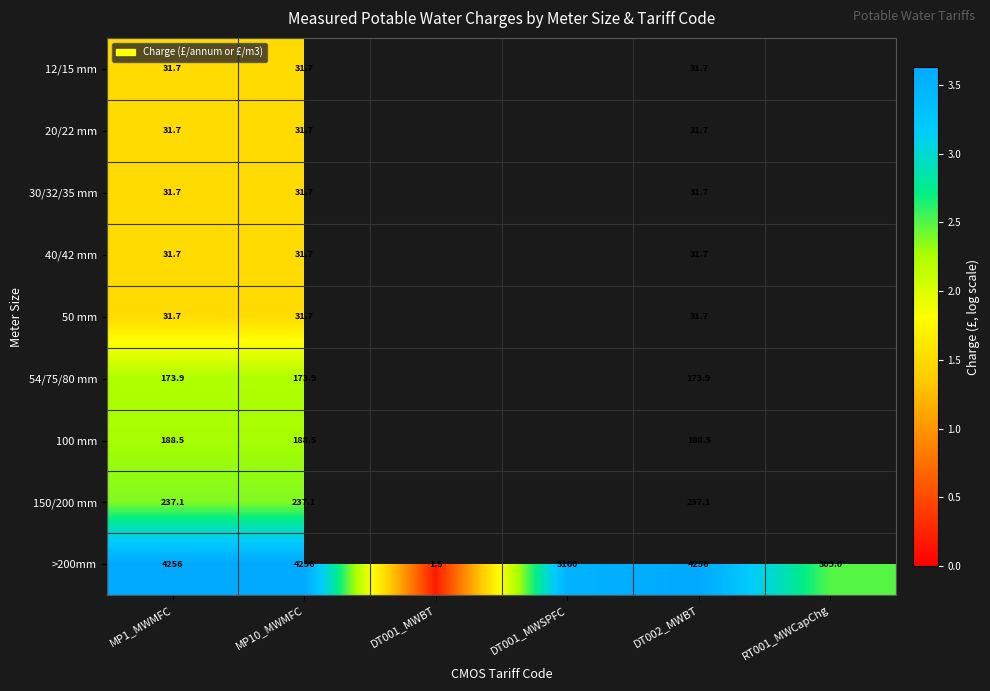

The value of 100 mm at DT002_MWBT is 1.3. True or false?

False